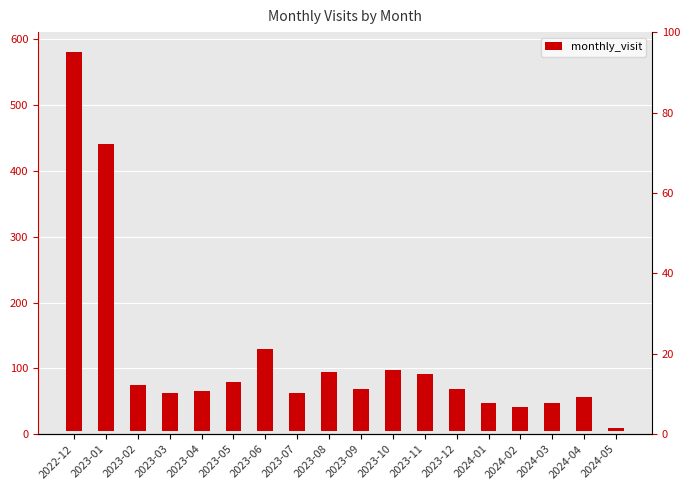

What is the difference between the maximum and minimum values?

571